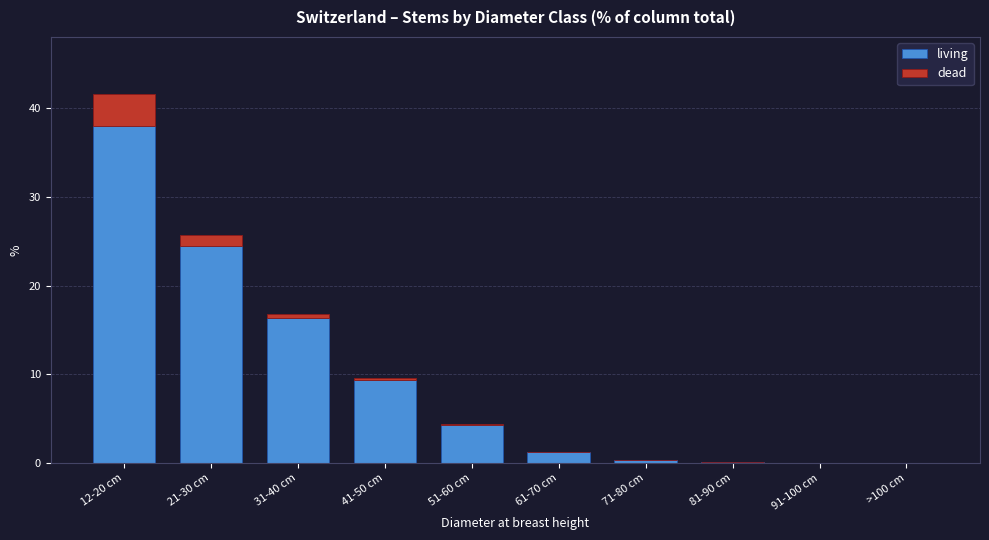

Where is living nearest to the value 19?

31-40 cm